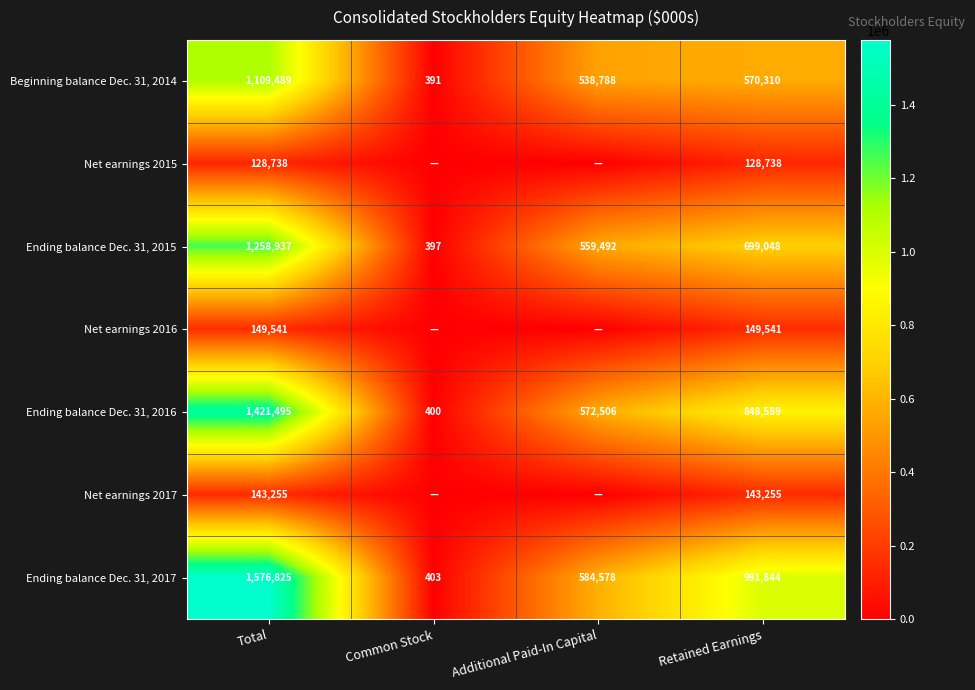

What is the total value across all series at Total?

5788280